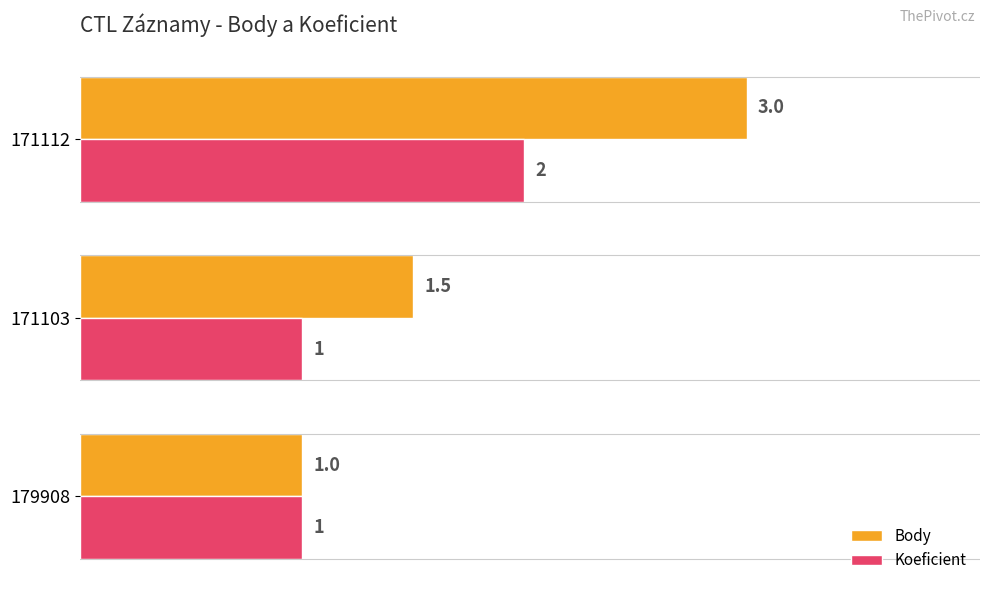

Rank the series by their maximum value, from lowest to highest.

Koeficient, Body